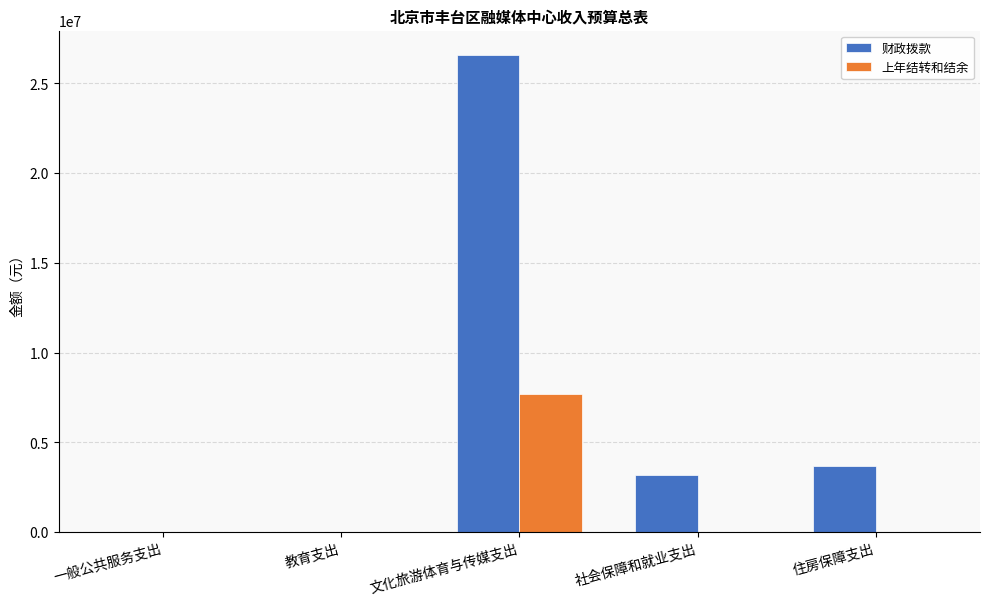

Does the chart contain stacked bars?

No